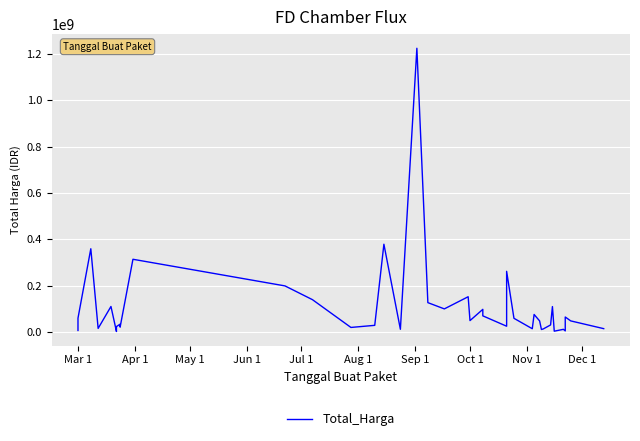

What position from the right is 21?

19